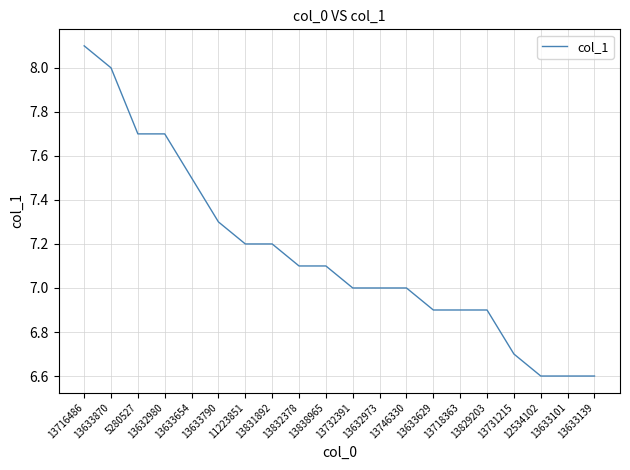

The value at 13633101 is 10.2. True or false?

False